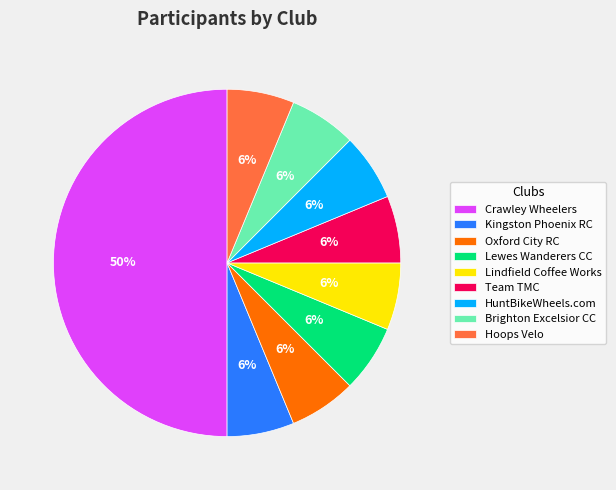

To the nearest percent, what is the average slice percentage?

11%